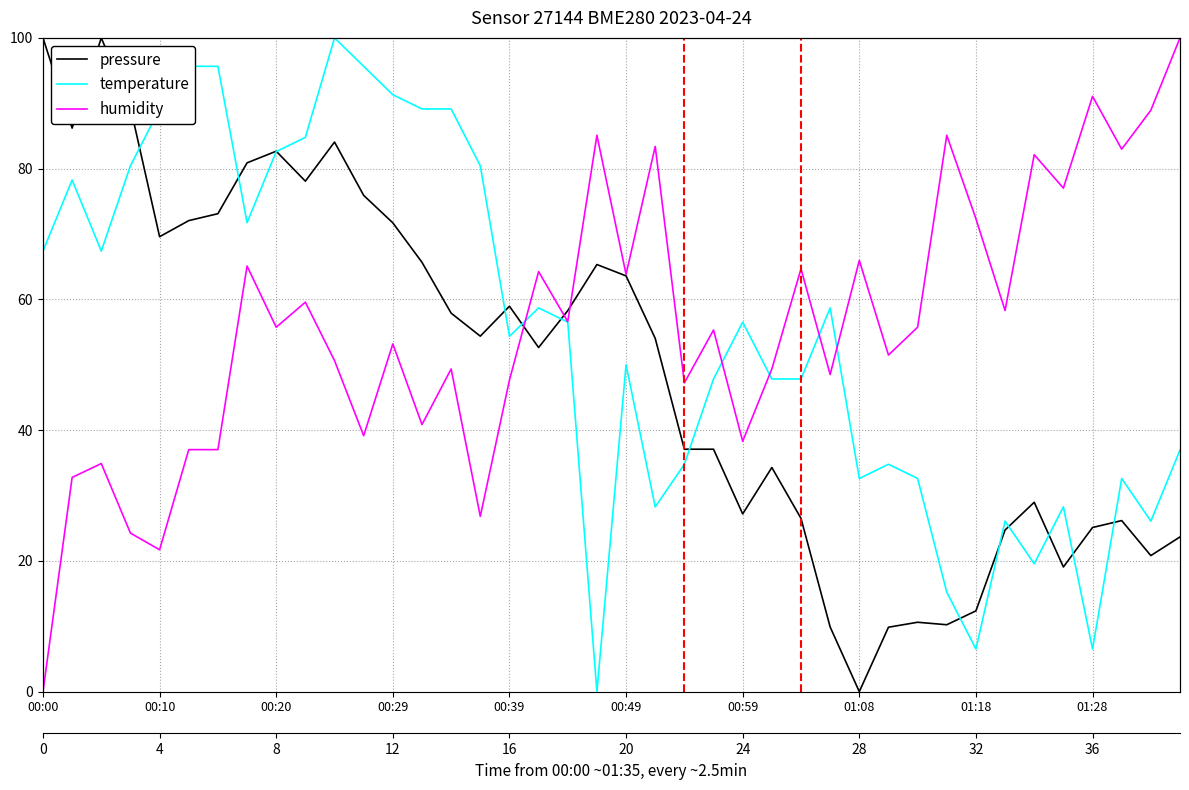

Where is the first local maximum for humidity?

00:20